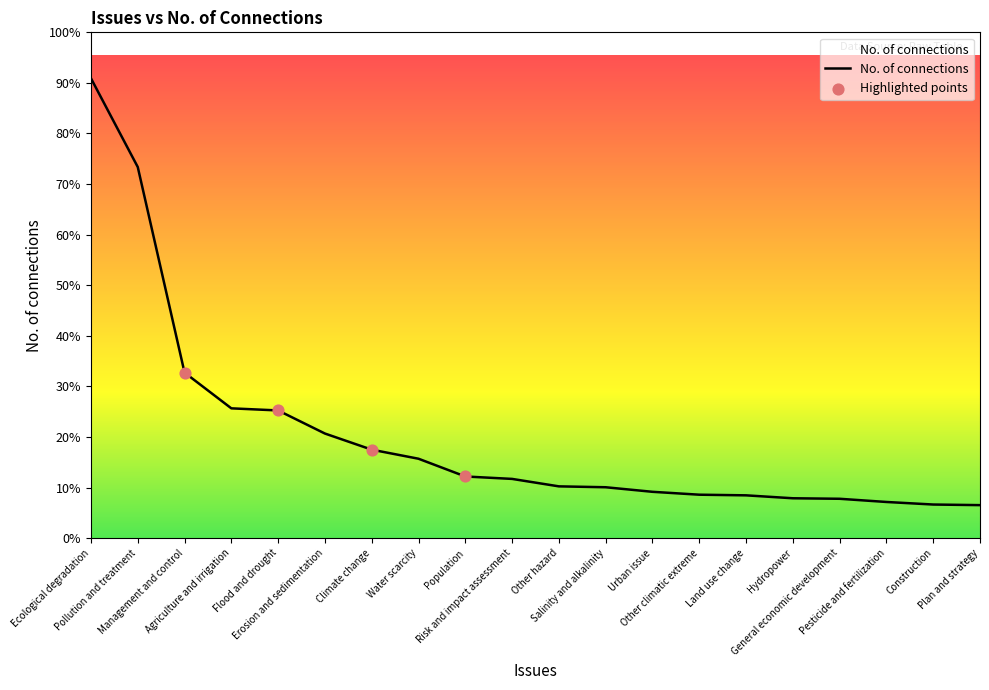

Between Other climatic extreme and Pollution and treatment, which is larger?

Pollution and treatment